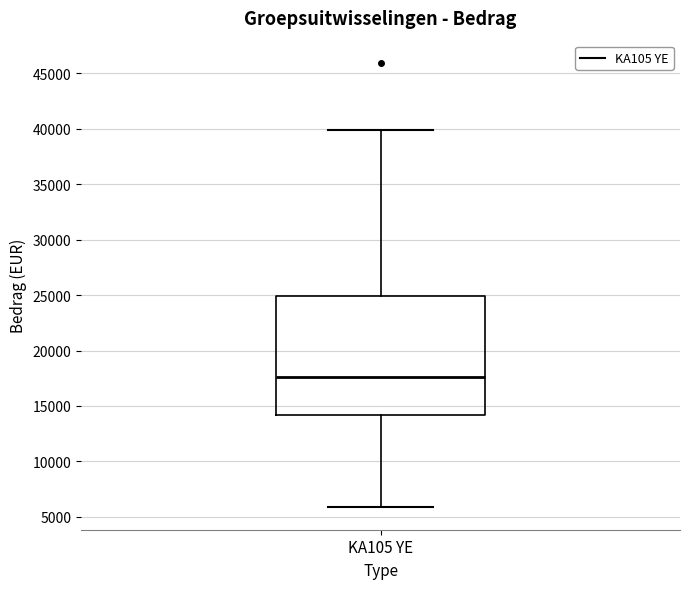

Read this box plot against the y-axis: the position of the median line, the range covered by the box, and the ends of both whiskers. The values are not printed on the chart, so give them approximately, as read against the axis.

median 17500, box 14000 to 25000, whiskers 6000 to 40000